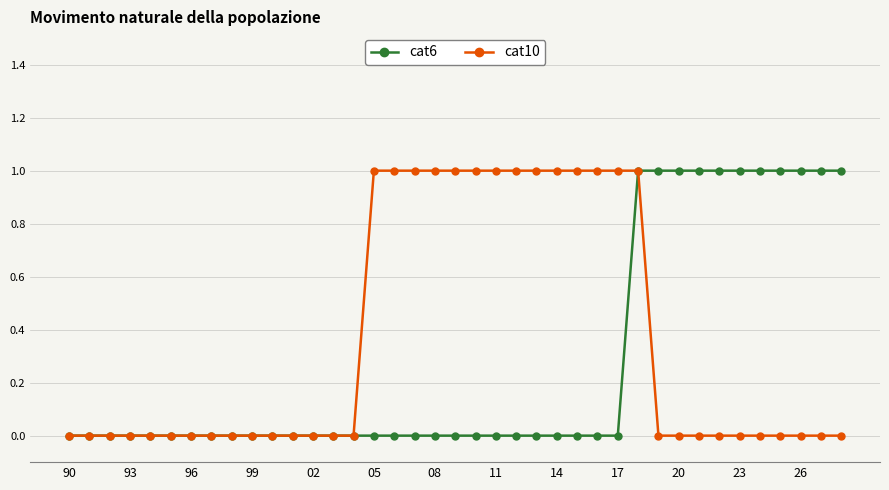

Reading left to right, what are all the values shown in this chart?

cat6: 0	0	0	0	0	0	0	0	0	0	0	0	0	0	0	0	0	0	0	0	0	0	0	0	0	0	0	0	1	1	1	1	1	1	1	1	1	1	1
cat10: 0	0	0	0	0	0	0	0	0	0	0	0	0	0	0	1	1	1	1	1	1	1	1	1	1	1	1	1	1	0	0	0	0	0	0	0	0	0	0